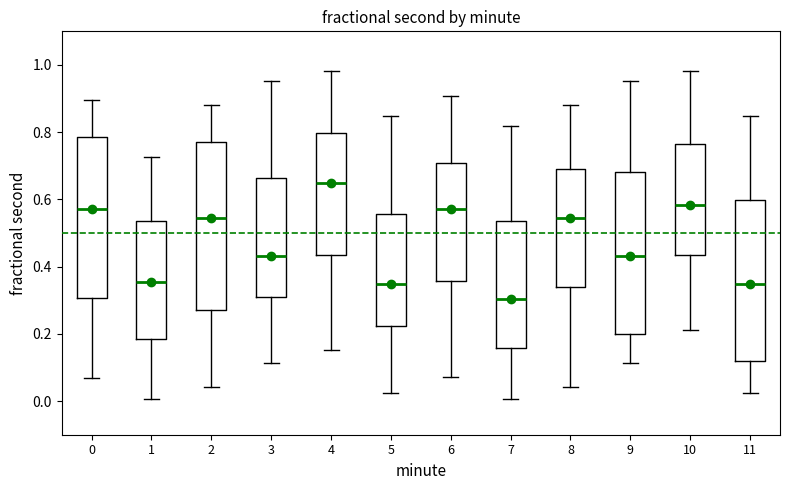

Reading left to right, read every box against the y-axis: the position of its median line, the range the box covers, and the ends of its whiskers. The values are not printed on the chart, so give them approximately, as read against the axis.

0: median 0.58, box 0.30 to 0.78, whiskers 0.06 to 0.90
1: median 0.36, box 0.18 to 0.54, whiskers 0.00 to 0.72
2: median 0.54, box 0.28 to 0.78, whiskers 0.04 to 0.88
3: median 0.44, box 0.32 to 0.66, whiskers 0.12 to 0.96
4: median 0.64, box 0.44 to 0.80, whiskers 0.16 to 0.98
5: median 0.34, box 0.22 to 0.56, whiskers 0.02 to 0.84
6: median 0.58, box 0.36 to 0.70, whiskers 0.08 to 0.90
7: median 0.30, box 0.16 to 0.54, whiskers 0.00 to 0.82
8: median 0.54, box 0.34 to 0.70, whiskers 0.04 to 0.88
9: median 0.44, box 0.20 to 0.68, whiskers 0.12 to 0.96
10: median 0.58, box 0.44 to 0.76, whiskers 0.22 to 0.98
11: median 0.34, box 0.12 to 0.60, whiskers 0.02 to 0.84